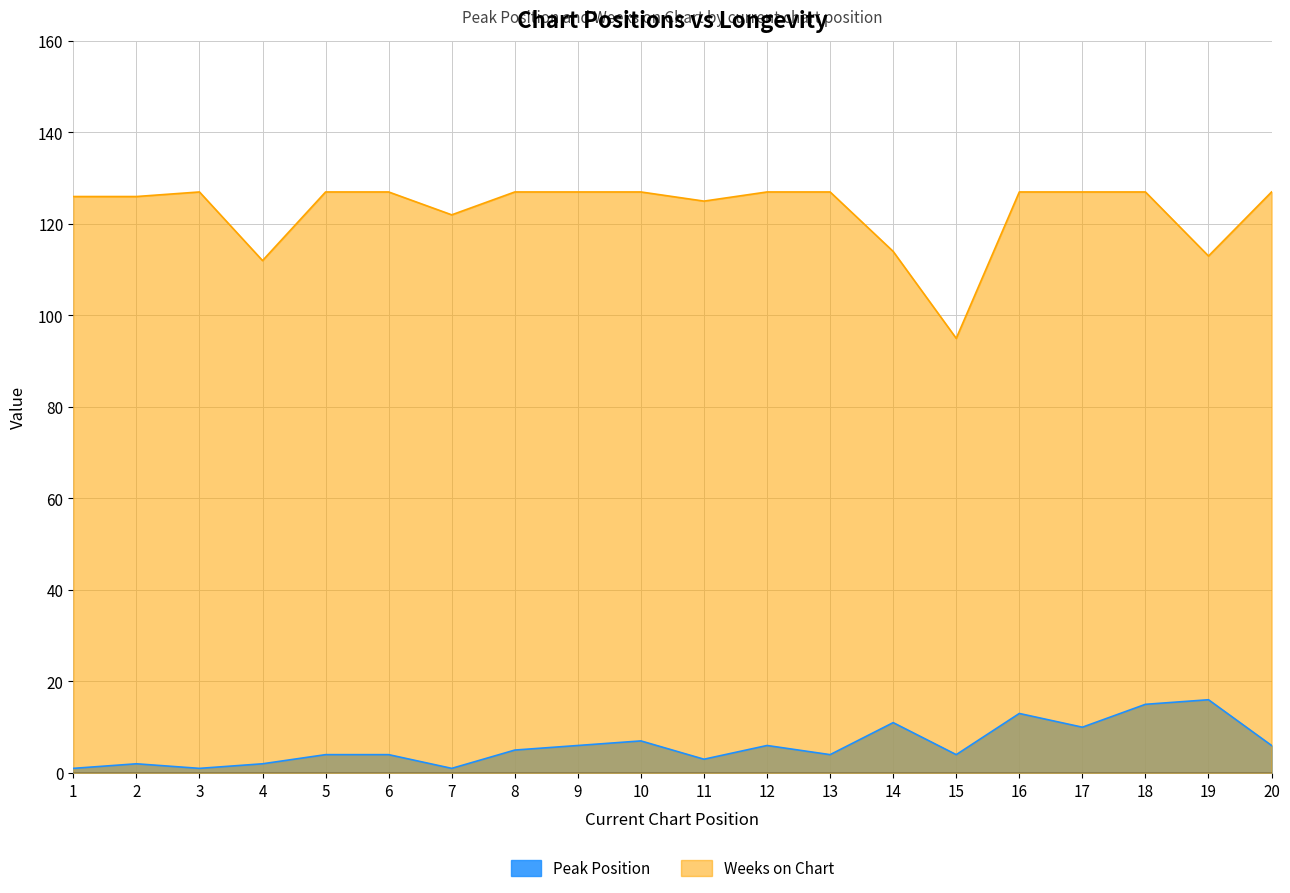

Does the chart have visible grid lines?

Yes